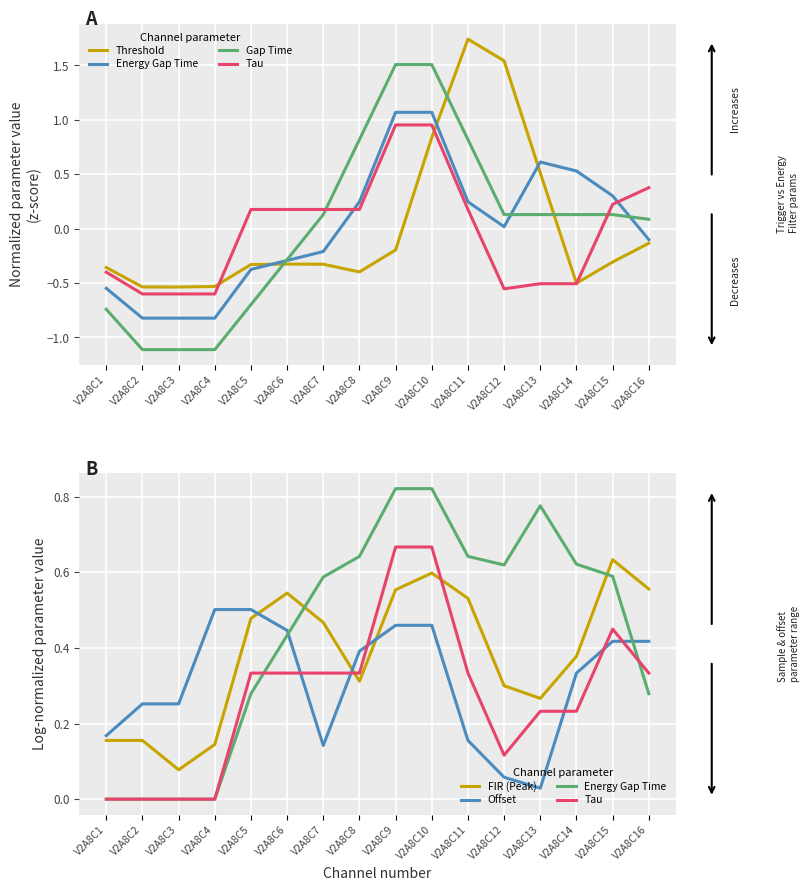

Count the Energy Gap Time values in the range 0 to 1.

16